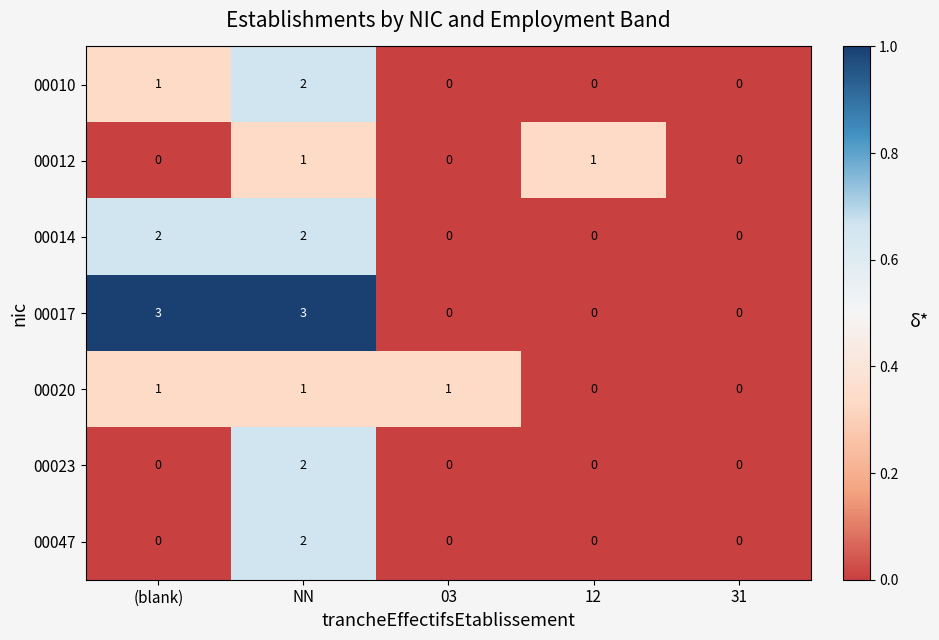

What is the maximum value for 00017?

3